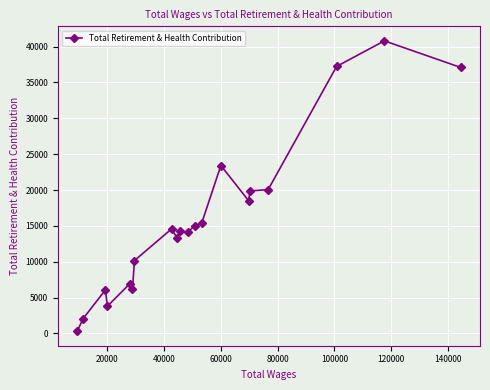

True or false: the data has more than 0 interior local peaks.

True